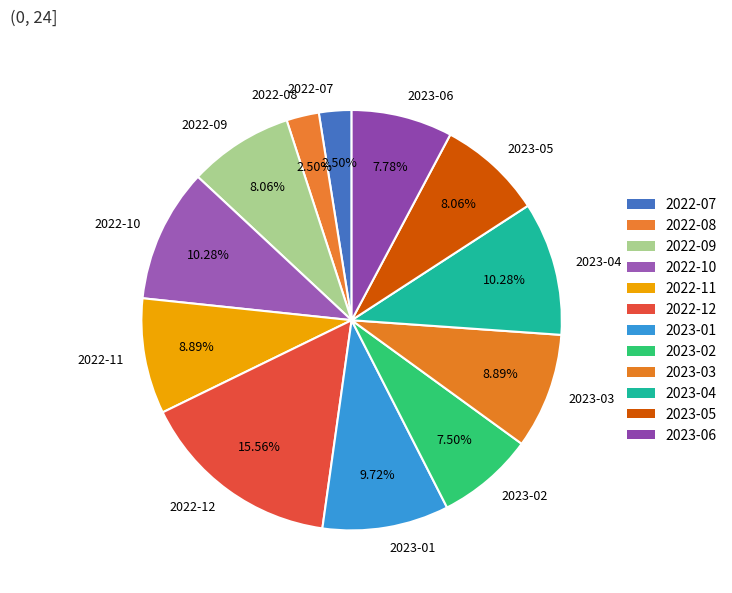

How many segments does this pie chart have?

12